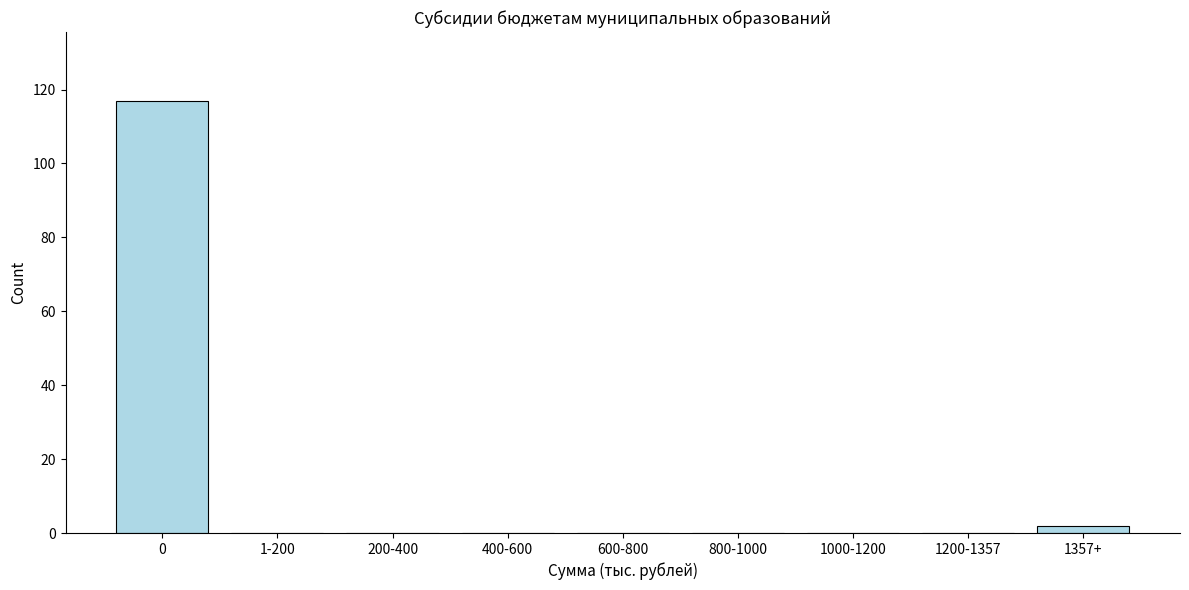

Reading left to right, what are all the values shown in this chart?

0=117	1-200=0	200-400=0	400-600=0	600-800=0	800-1000=0	1000-1200=0	1200-1357=0	1357+=2